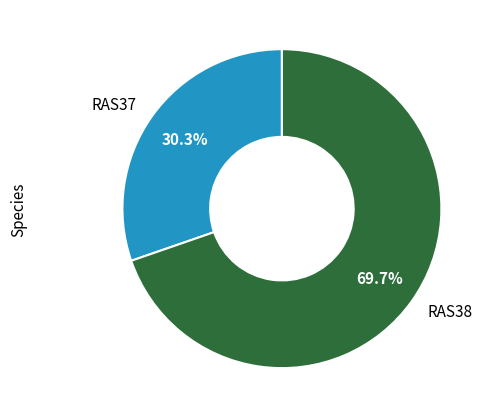

Is there a majority slice in this chart?

Yes